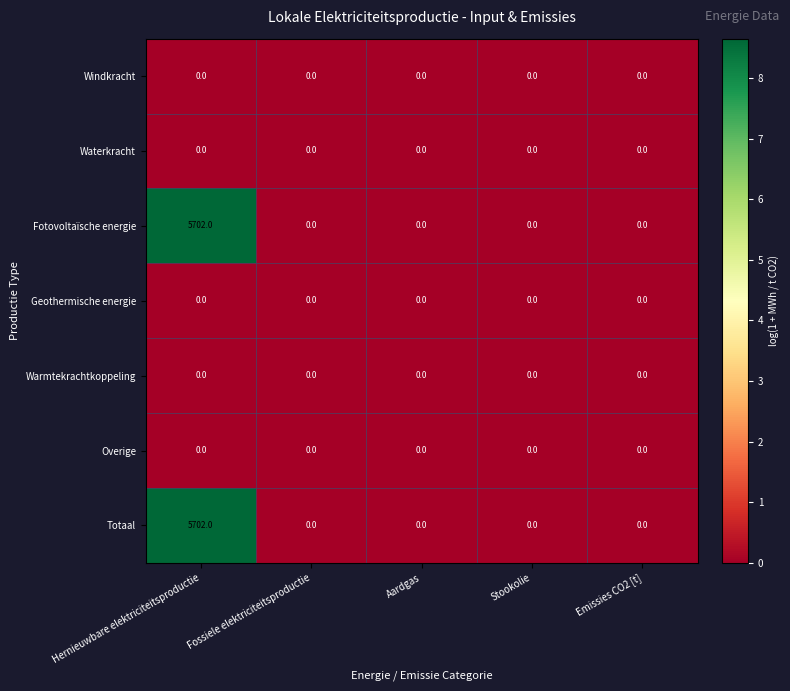

Is it true that Geothermische energie equals 0 at Aardgas?

True